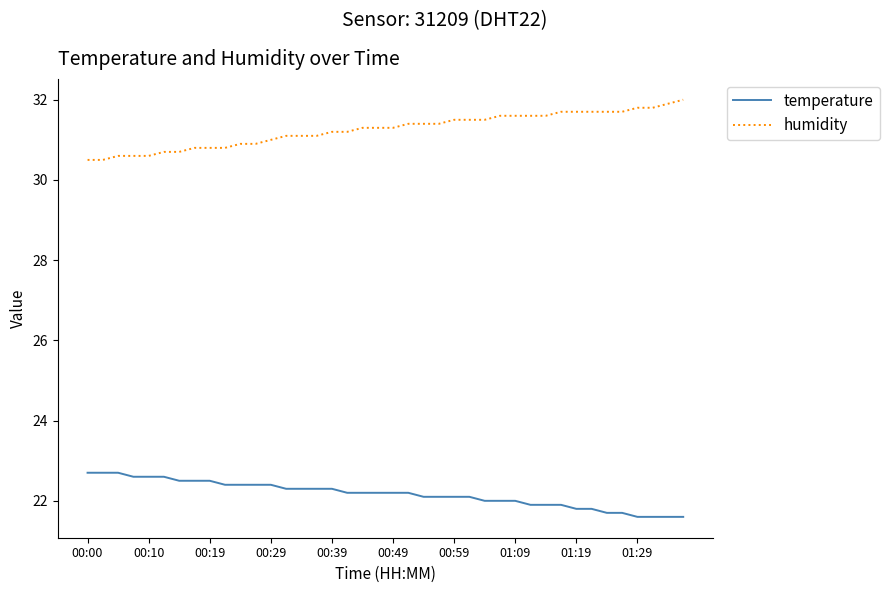

How many lines are shown in the chart?

2